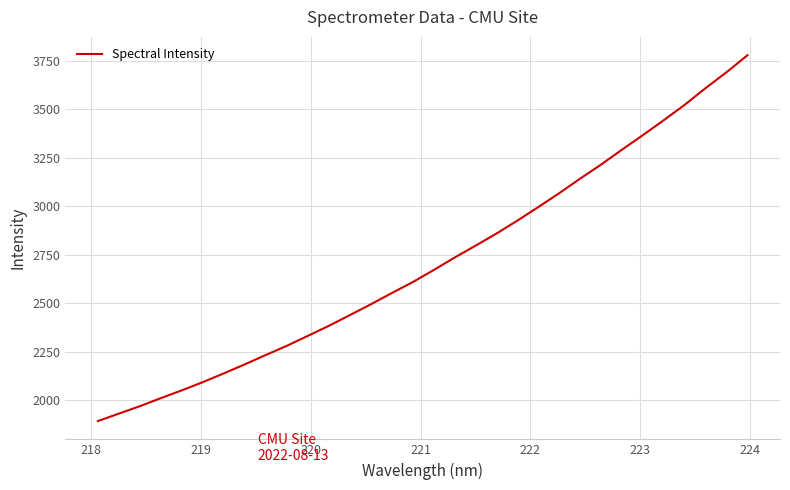

What is the smallest value displayed?

1892.6